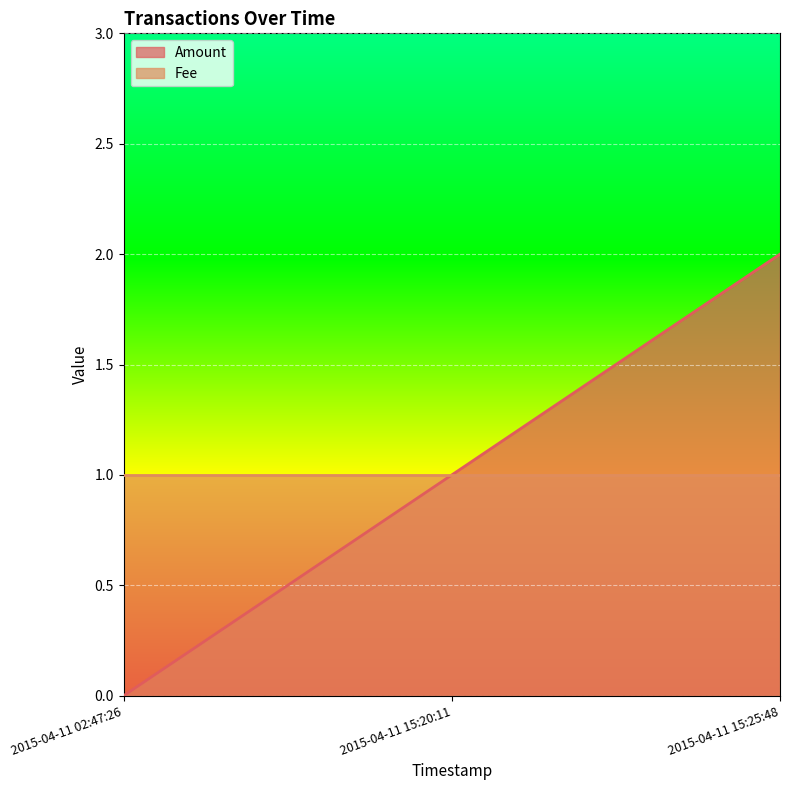

Does the chart display data point markers on the line(s)?

No